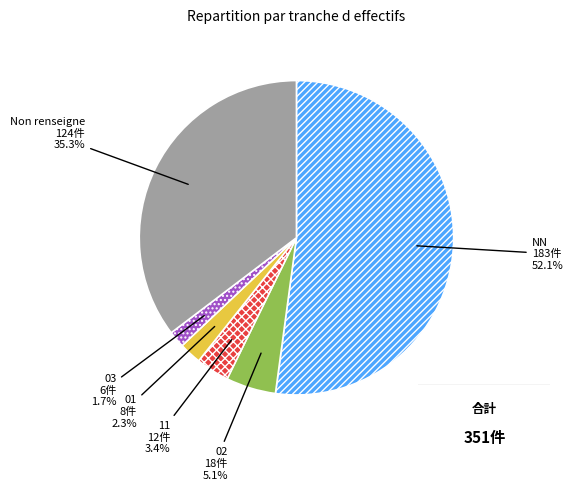

How many segments does this pie chart have?

6